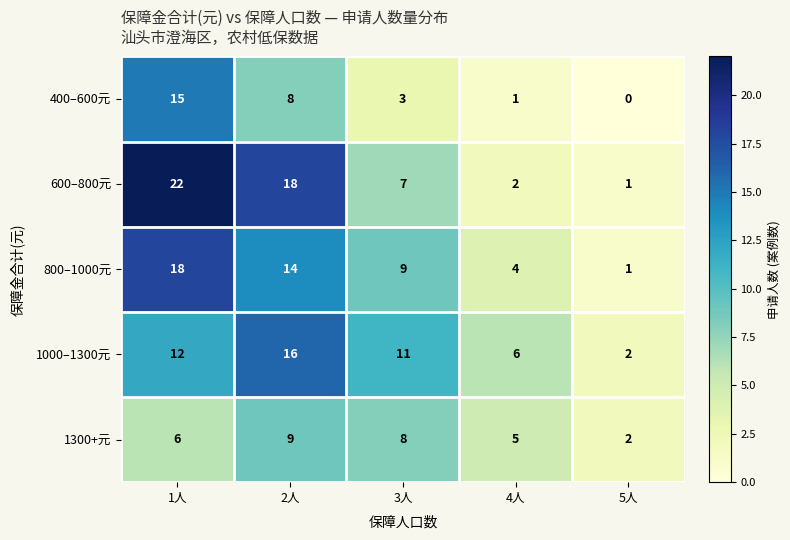

What is the difference between the 600–800元 values at 1人 and 5人?

21